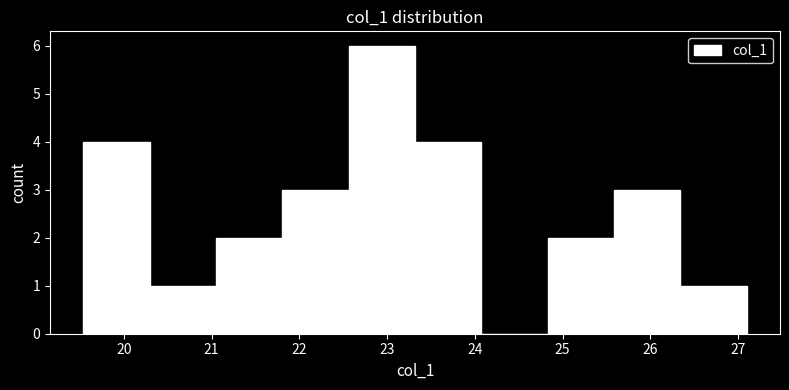

Reading left to right, transcribe this chart: for each bar, give the range it covers on the x-axis and its height. Neither the bar edges nor the heights are printed on the chart, so give them approximately, as read against the axes.

19.5 to 20.3: 4
20.3 to 21.0: 1
21.0 to 21.8: 2
21.8 to 22.6: 3
22.6 to 23.3: 6
23.3 to 24.1: 4
24.1 to 24.8: 0
24.8 to 25.6: 2
25.6 to 26.3: 3
26.3 to 27.1: 1